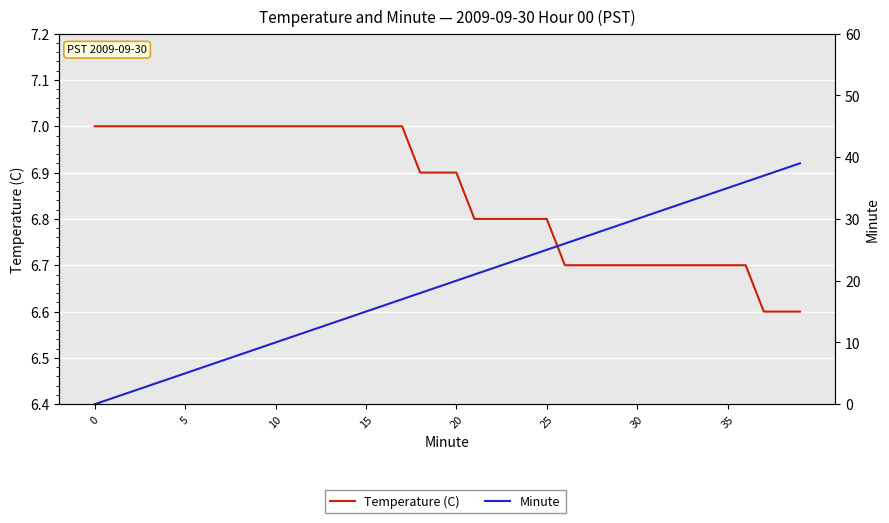

True or false: Temperature (C) and Minute intersect in this chart.

False